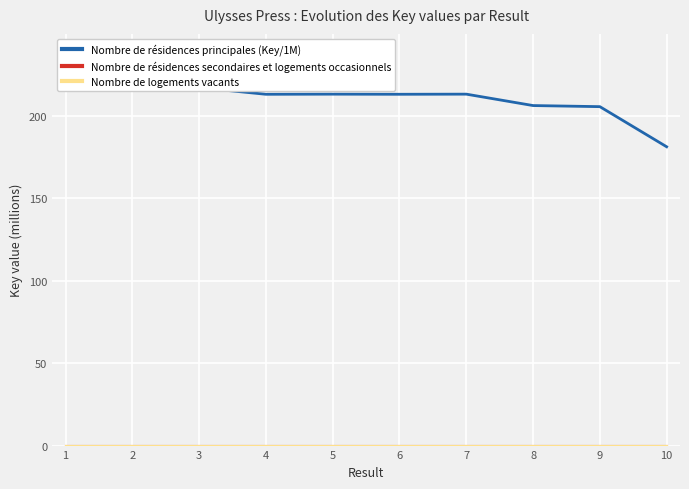

Rank the series at 8 from lowest to highest value.

Nombre de résidences secondaires et logements occasionnels, Nombre de logements vacants, Nombre de résidences principales (Key/1M)